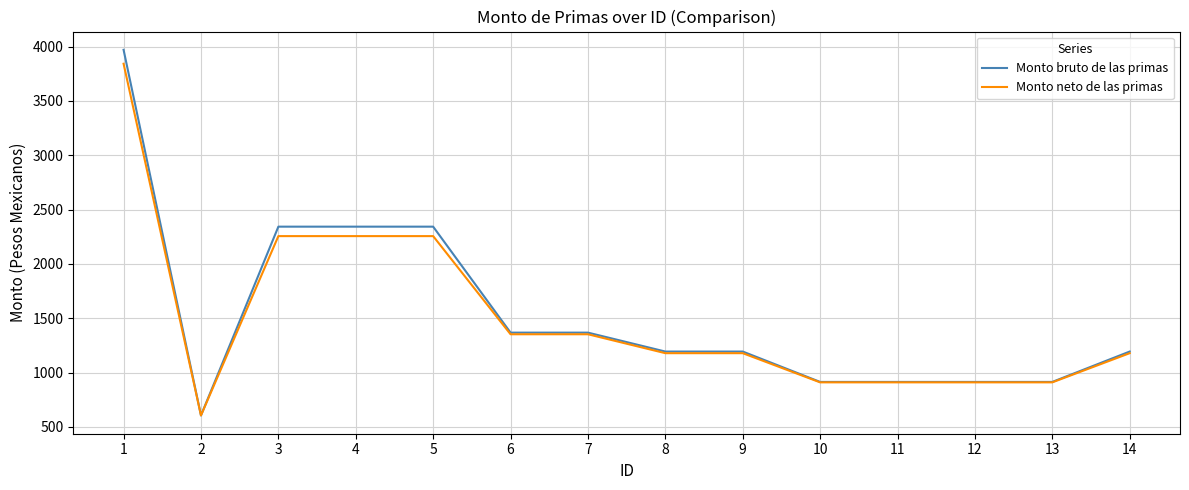

What are all the series names shown in the legend?

Monto bruto de las primas, Monto neto de las primas